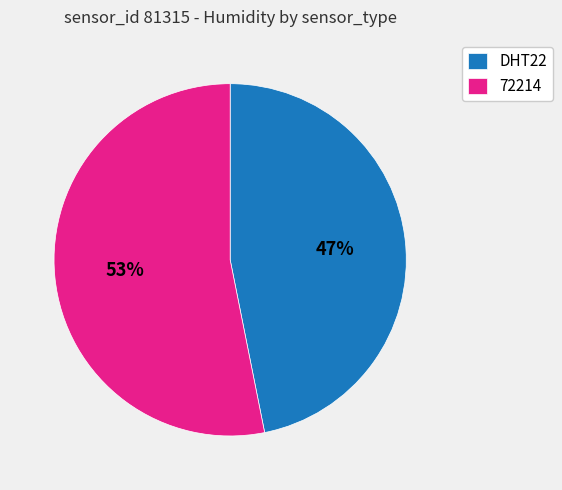

The 72214 slice represents 65% of the pie. True or false?

False